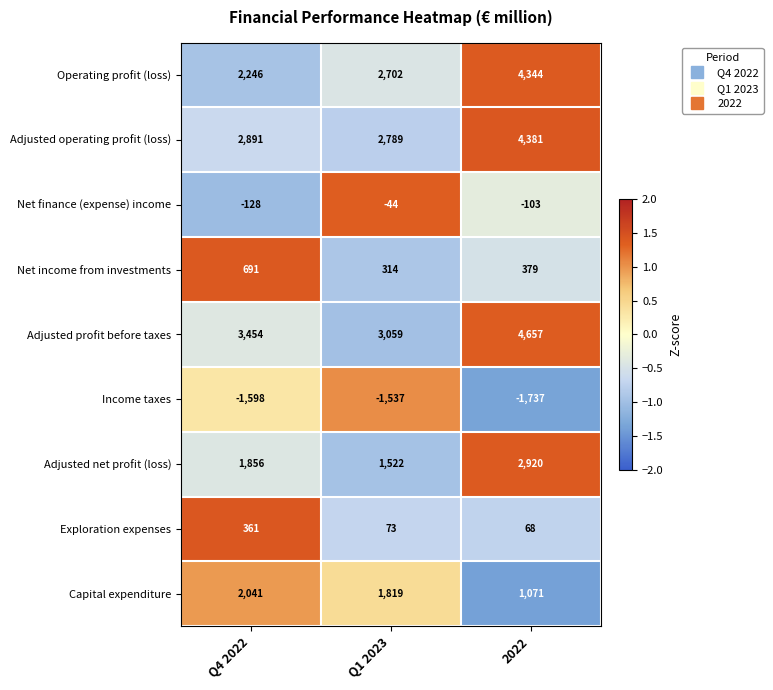

The value of Capital expenditure at 2022 is 1071. True or false?

True